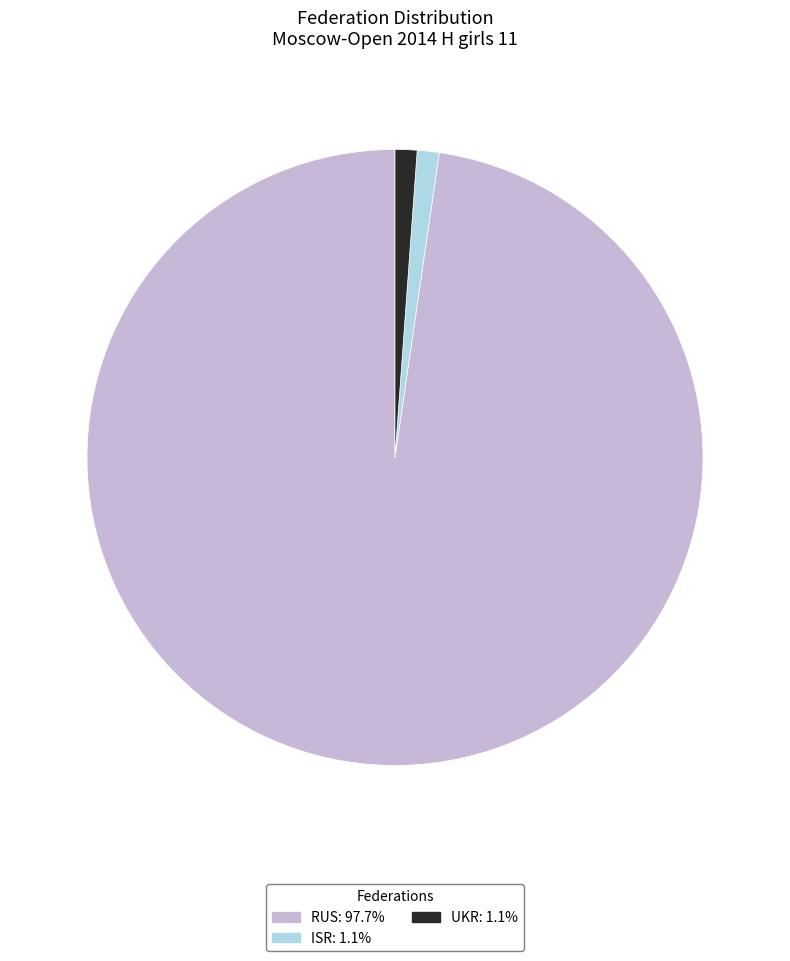

Does any single category account for the majority?

Yes